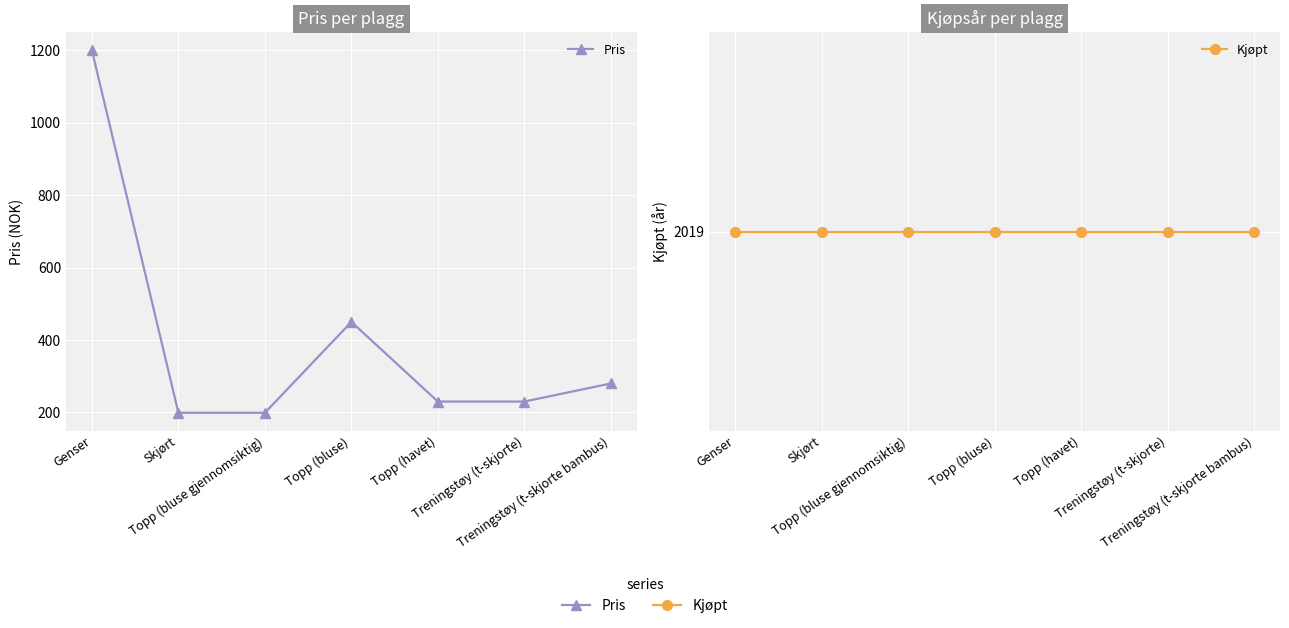

The value of Pris at Skjørt is 66. True or false?

False